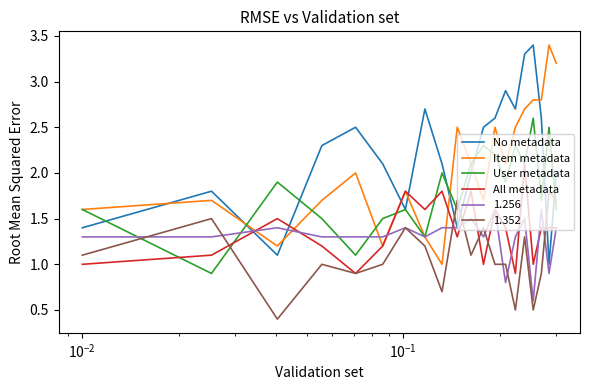

In User metadata, how many points are higher than both neighbors (excluding endpoints)?

7